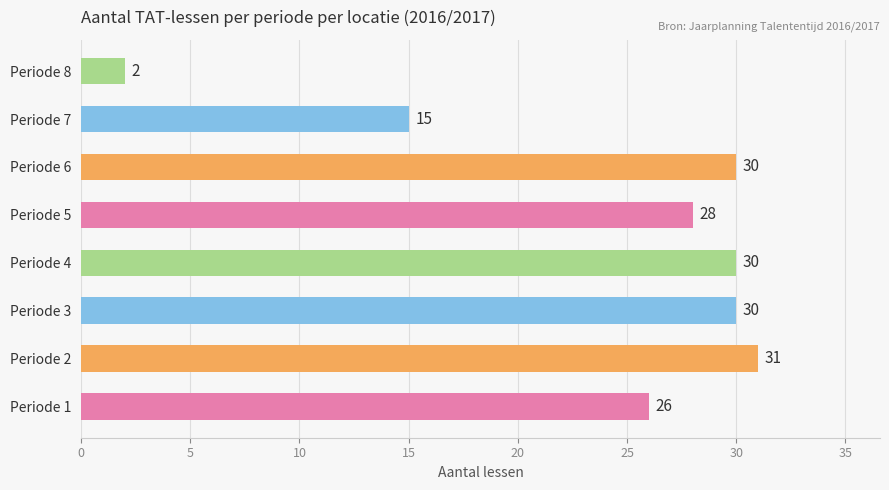

What is the average value?

24